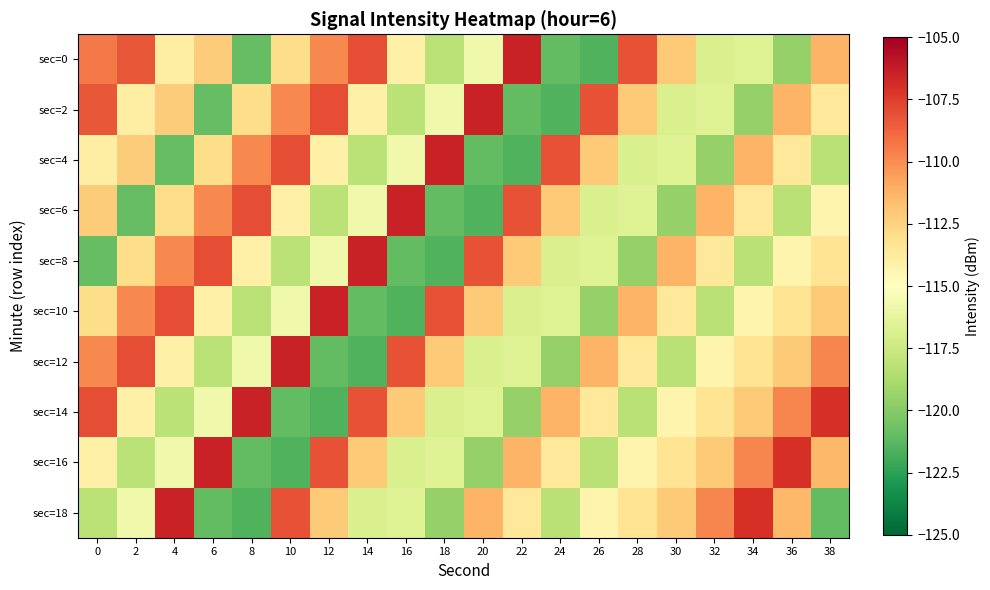

Rank the series at 22 from lowest to highest value.

sec=4, sec=2, sec=14, sec=10, sec=12, sec=18, sec=8, sec=16, sec=6, sec=0